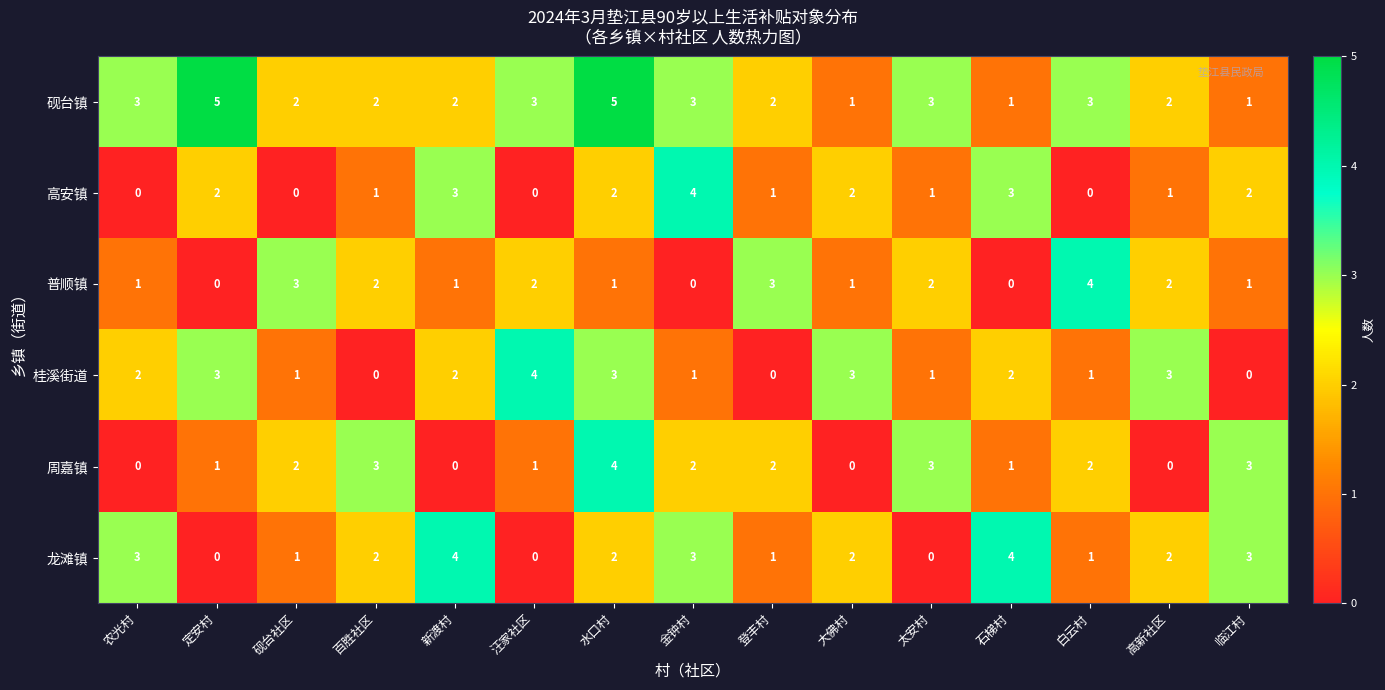

Where does the 砚台镇 series first go above 2?

农光村